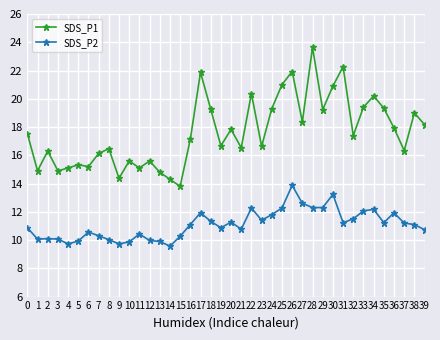

Rank the series at 0 from lowest to highest value.

SDS_P2, SDS_P1